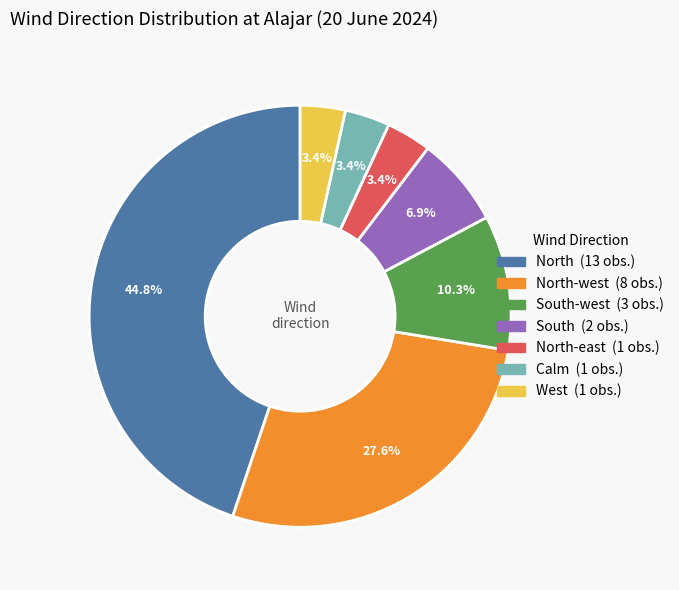

Does any single category account for the majority?

No